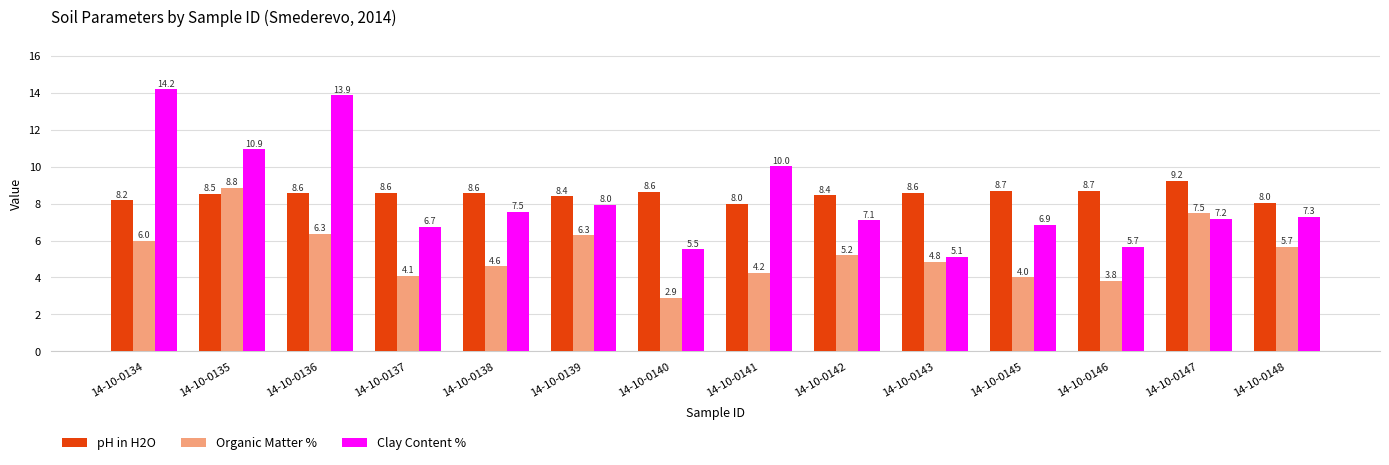

What is the greatest value displayed?

14.2